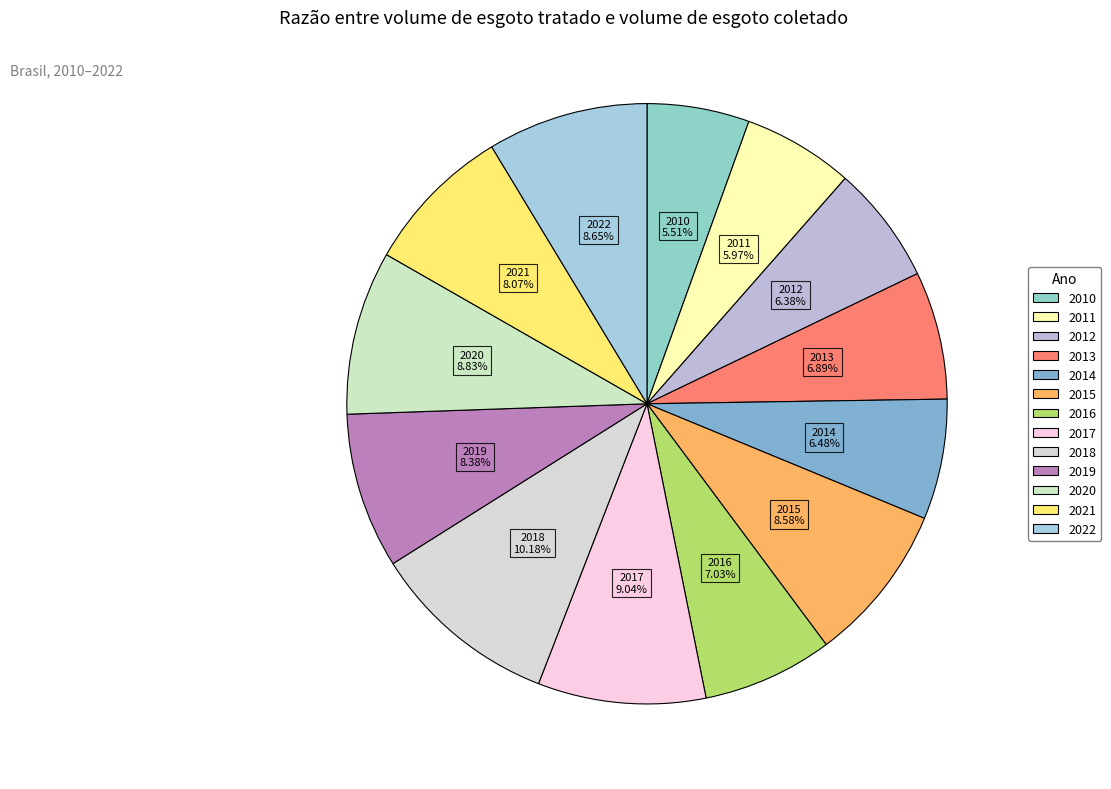

To the nearest percent, what is the difference between the 2012 and 2017 slice percentages?

3%